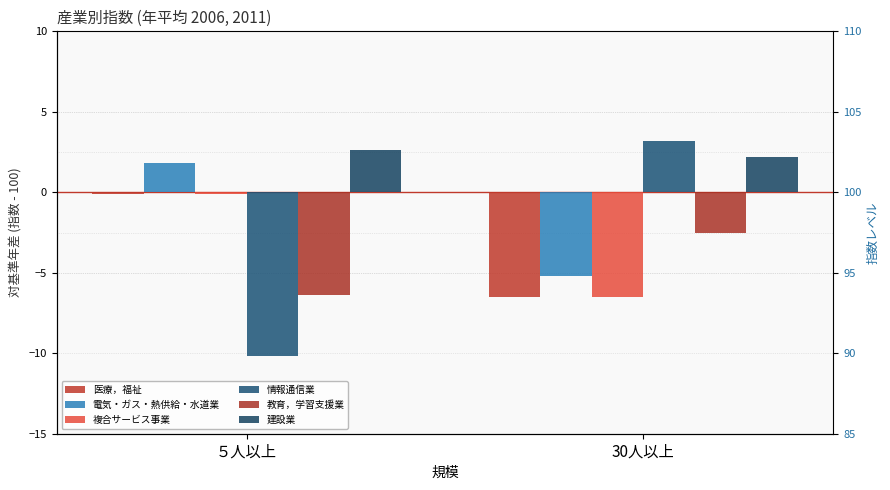

What is the difference between the maximum and minimum values in the 電気・ガス・熱供給・水道業 series?

7.0